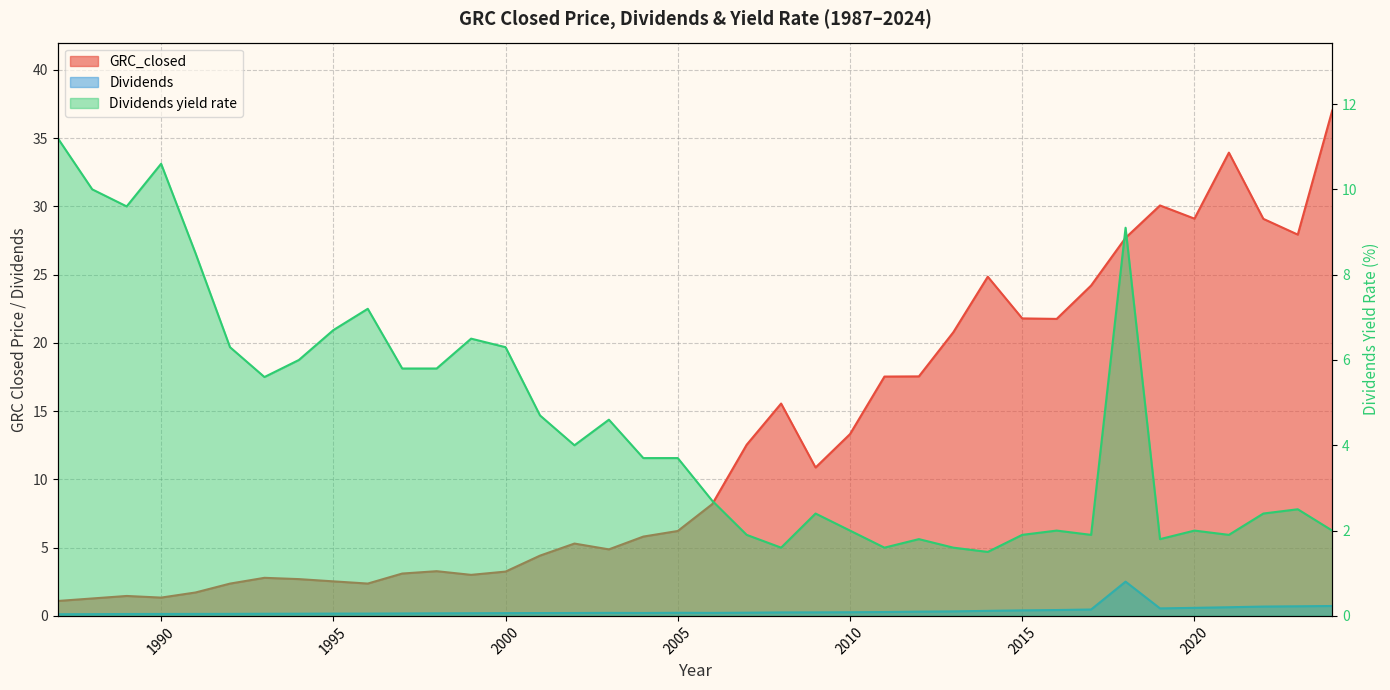

Is the value of Dividends at 2012 greater than the value of Dividends yield rate at 1990?

No